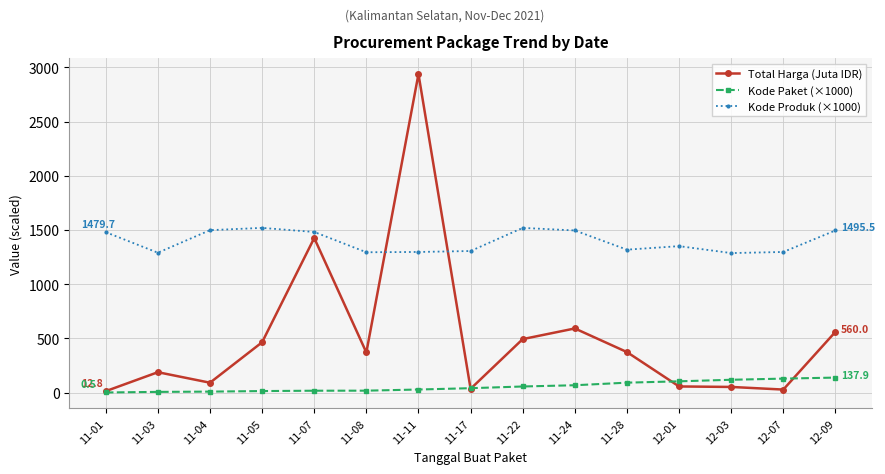

Where is the first local minimum for Kode Produk (×1000)?

11-03